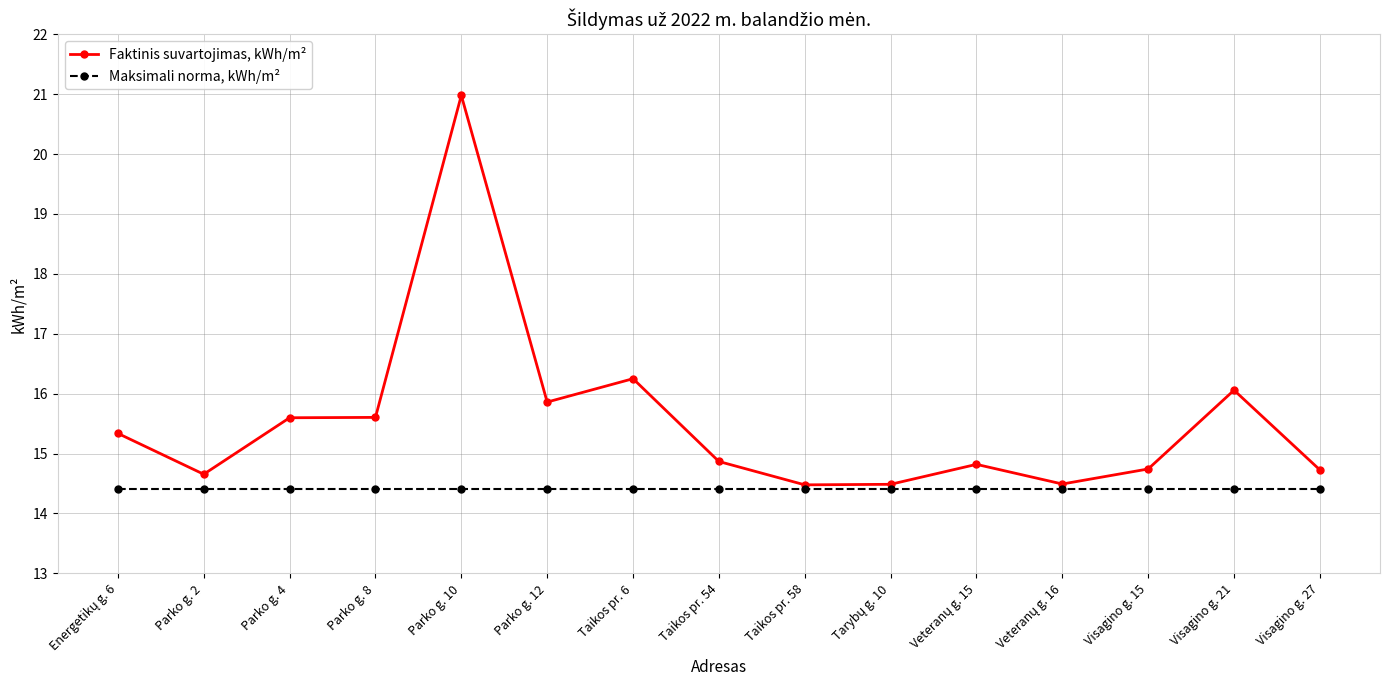

The Faktinis suvartojimas, kWh/m² series shows 15.6 at Parko g. 8. True or false?

True